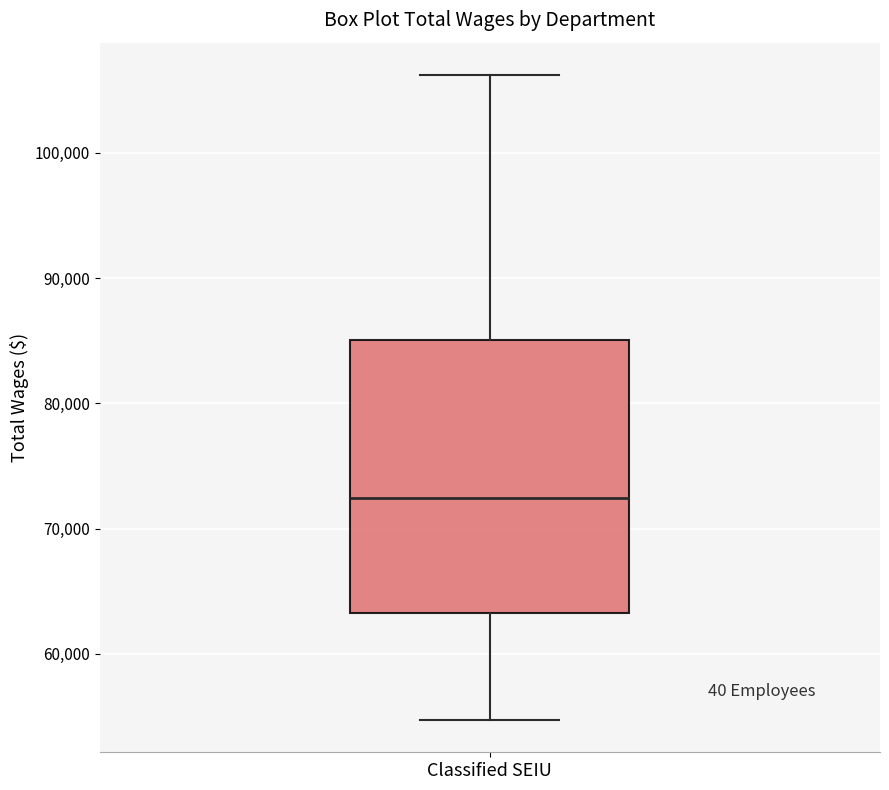

Transcribe this box plot: give where the median line is, the range the box spans, and where the two whiskers end, as read against the y-axis. The values are not printed on the chart, so give them approximately, as read against the axis.

median 72000, box 63000 to 85000, whiskers 55000 to 106000